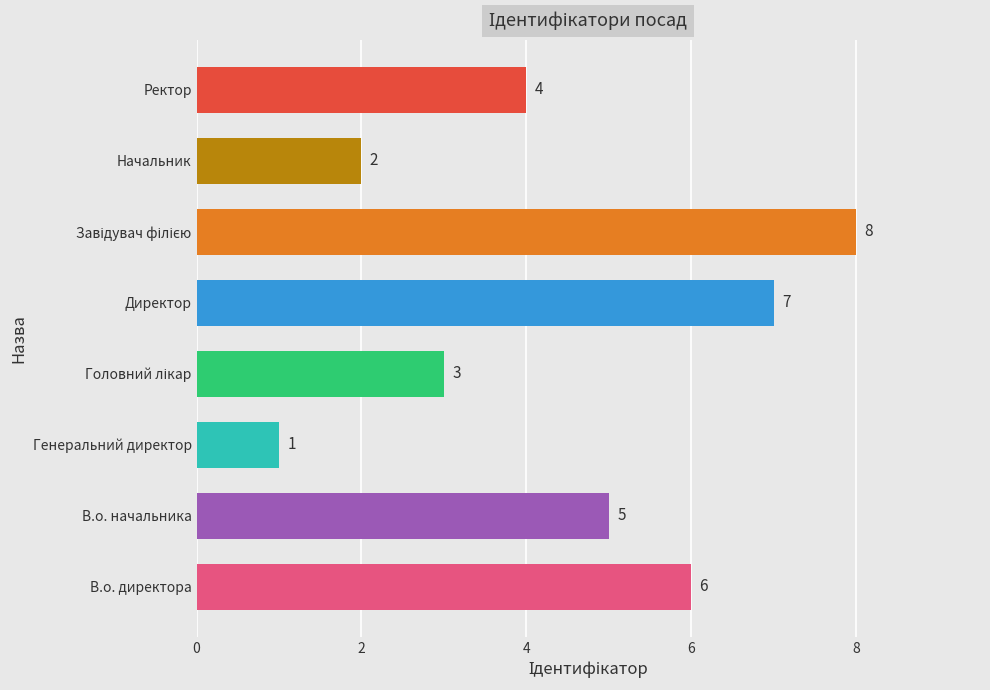

Reading bottom to top, list all the values displayed in this chart.

6	5	1	3	7	8	2	4